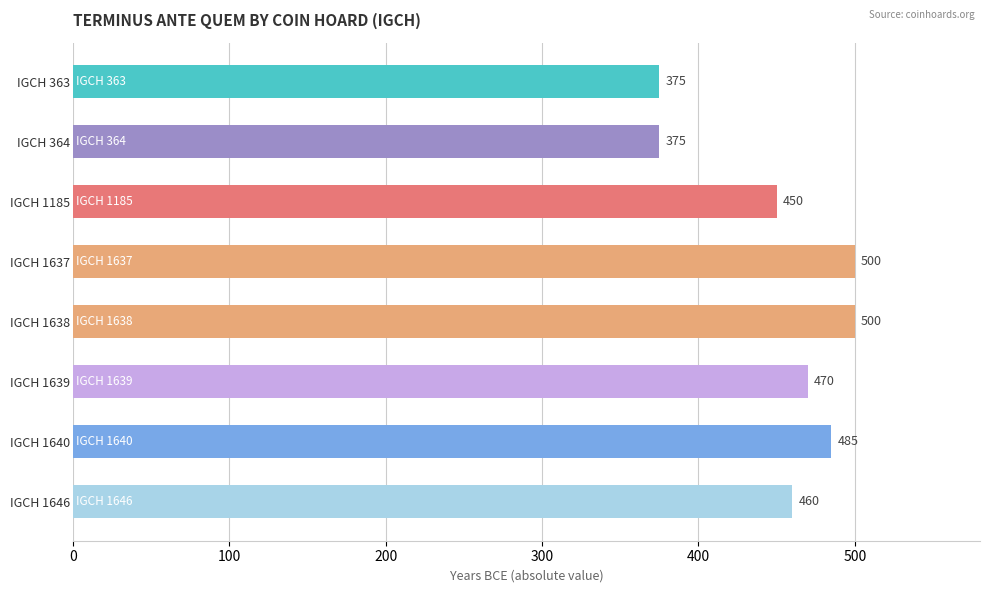

What is the greatest value displayed?

500